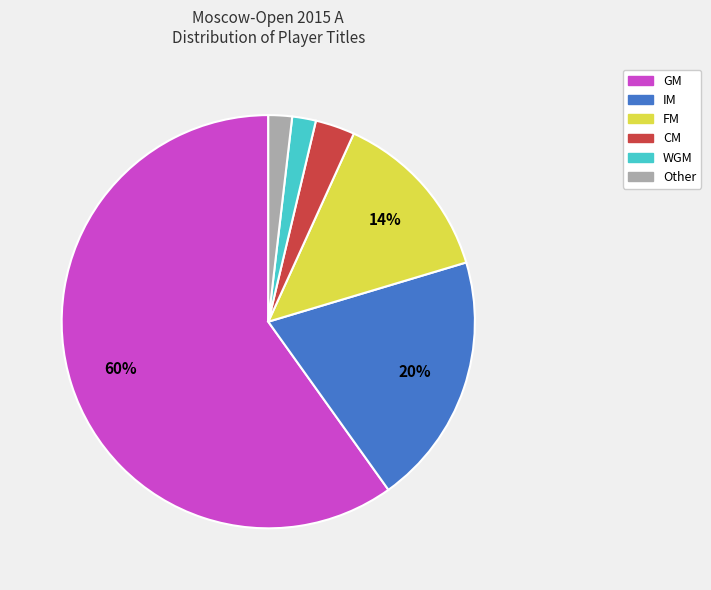

To the nearest percent, what is the average slice percentage?

17%